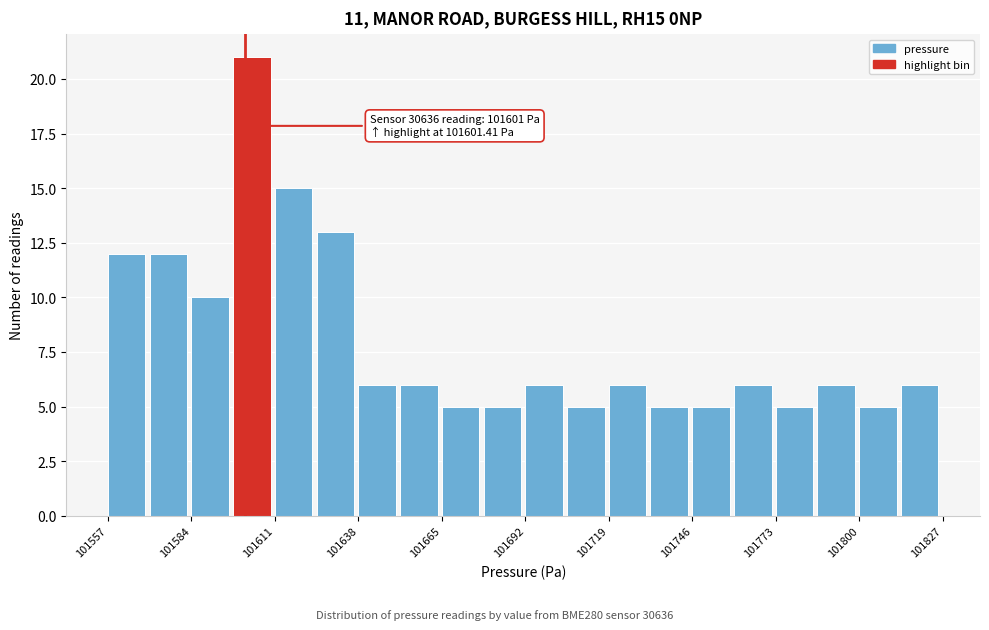

Around what value on the x-axis is the tallest bar? Give the approximate position of its centre, as read against the axis.

101605